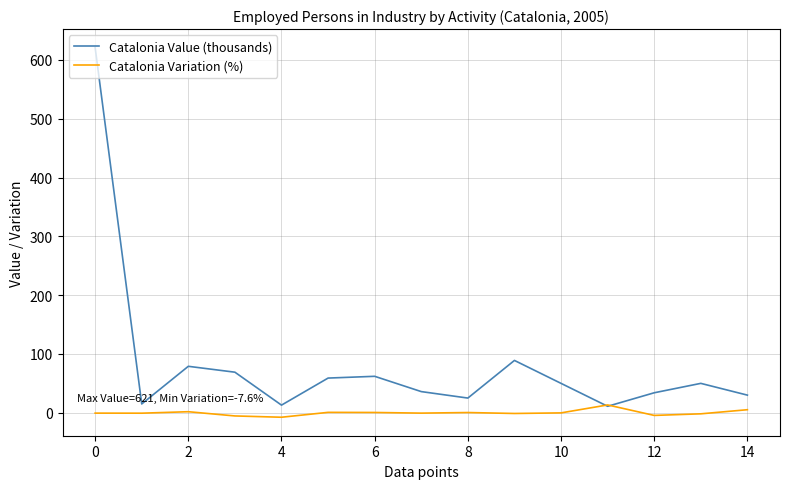

How many interior local valleys does the Catalonia Value (thousands) series have?

4